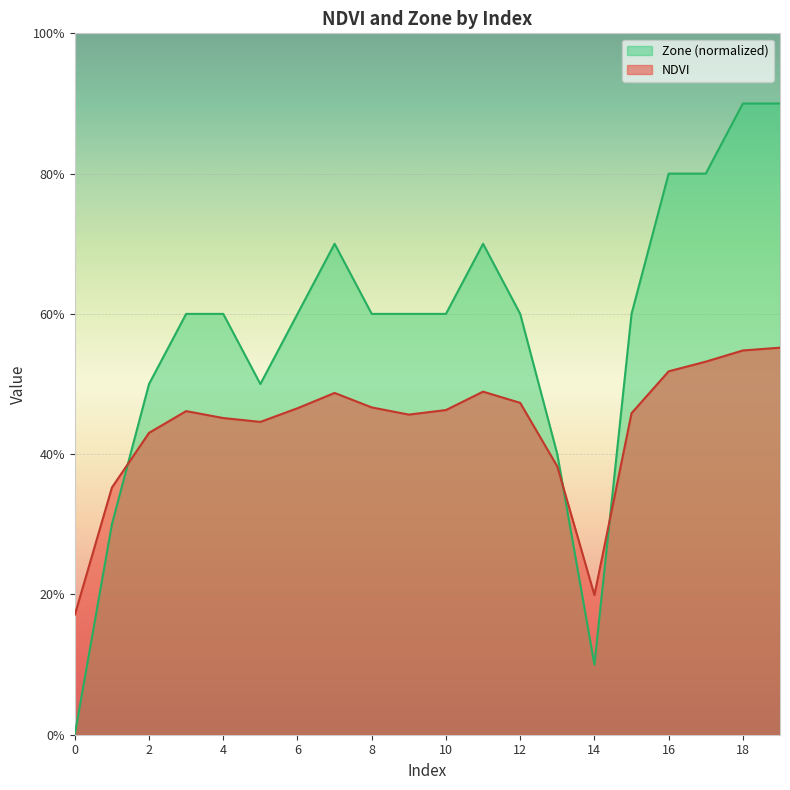

Reading right to left, transcribe all the data shown in this chart.

NDVI: 19=0.6	18=0.5	17=0.5	16=0.5	15=0.5	14=0.2	13=0.4	12=0.5	11=0.5	10=0.5	9=0.5	8=0.5	7=0.5	6=0.5	5=0.4	4=0.5	3=0.5	2=0.4	1=0.4	0=0.2
Zone: 19=0.9	18=0.9	17=0.8	16=0.8	15=0.6	14=0.1	13=0.4	12=0.6	11=0.7	10=0.6	9=0.6	8=0.6	7=0.7	6=0.6	5=0.5	4=0.6	3=0.6	2=0.5	1=0.3	0=0.0